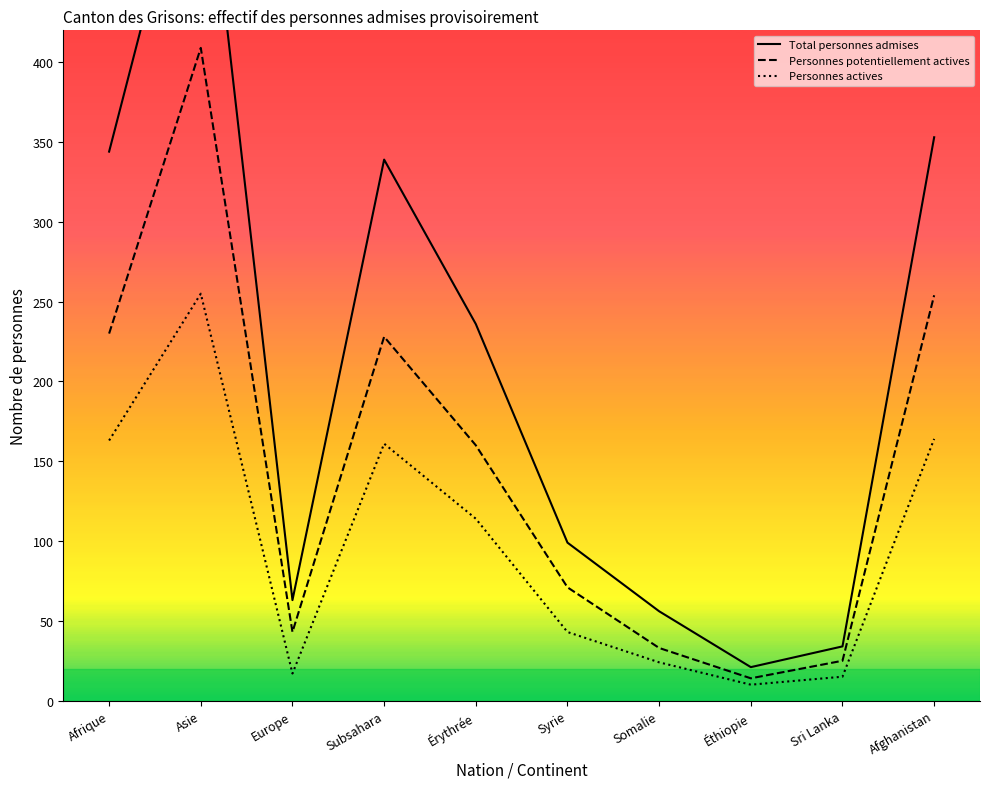

Where is the first local maximum for Personnes actives?

Asie